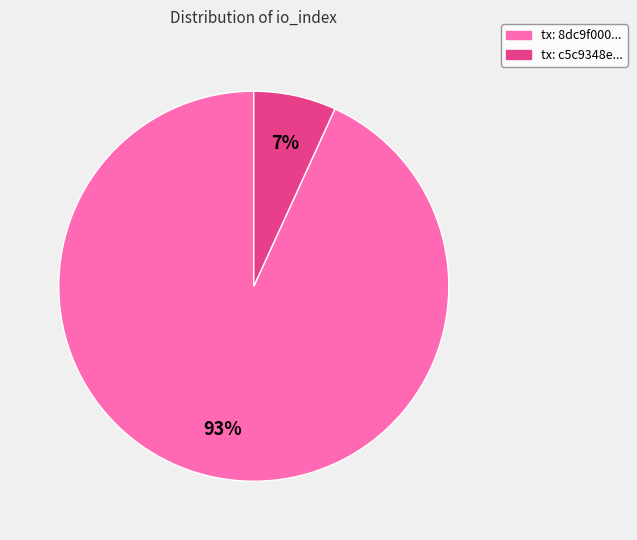

To the nearest percent, what is the average slice percentage?

50%